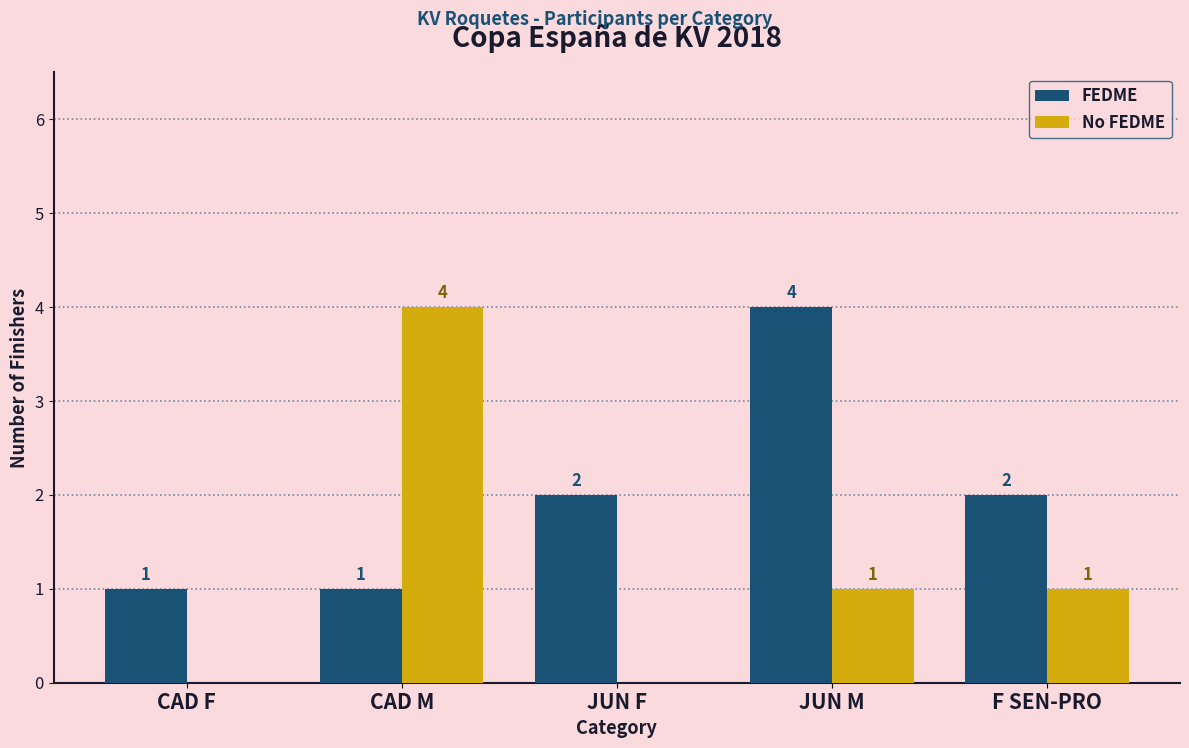

What is the maximum value shown in the chart?

4